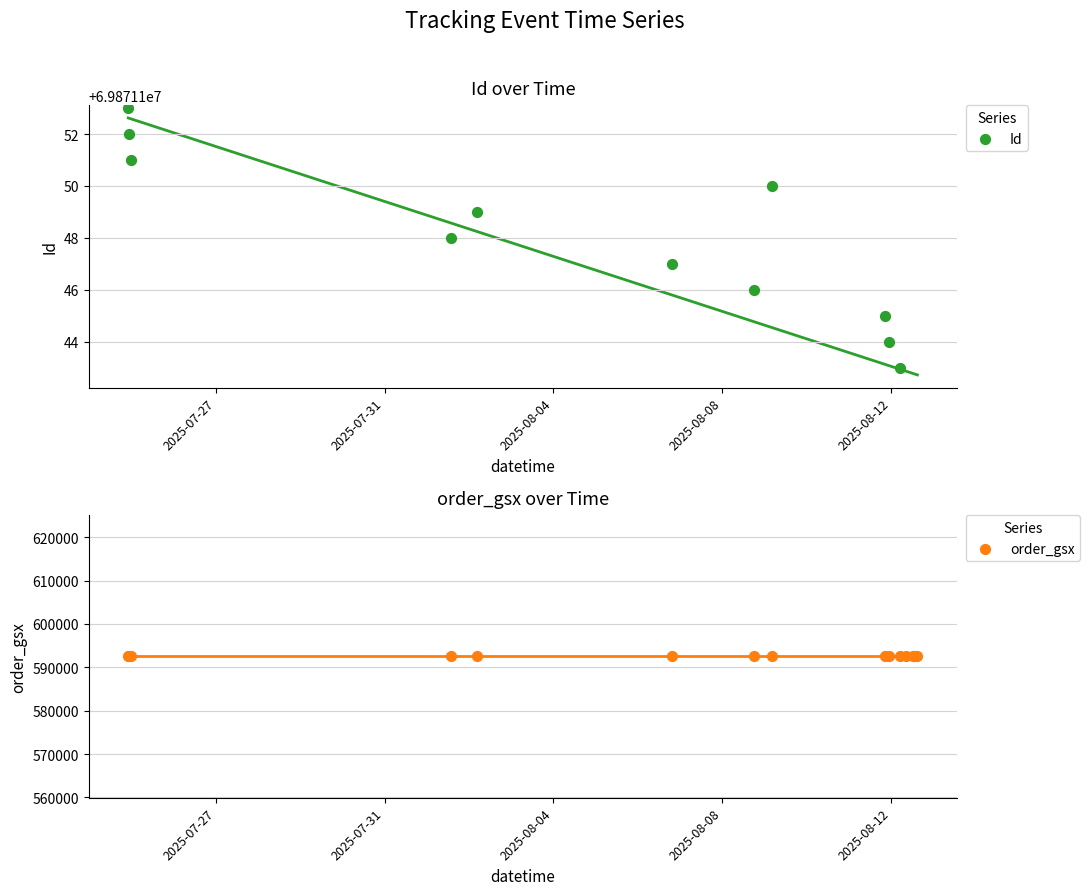

What are all the series names shown in the legend?

Id, order_gsx